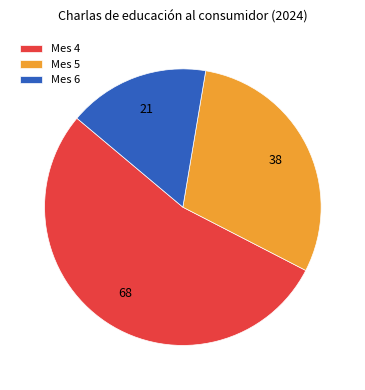

True or false: Mes 6 accounts for 25% of the total.

False